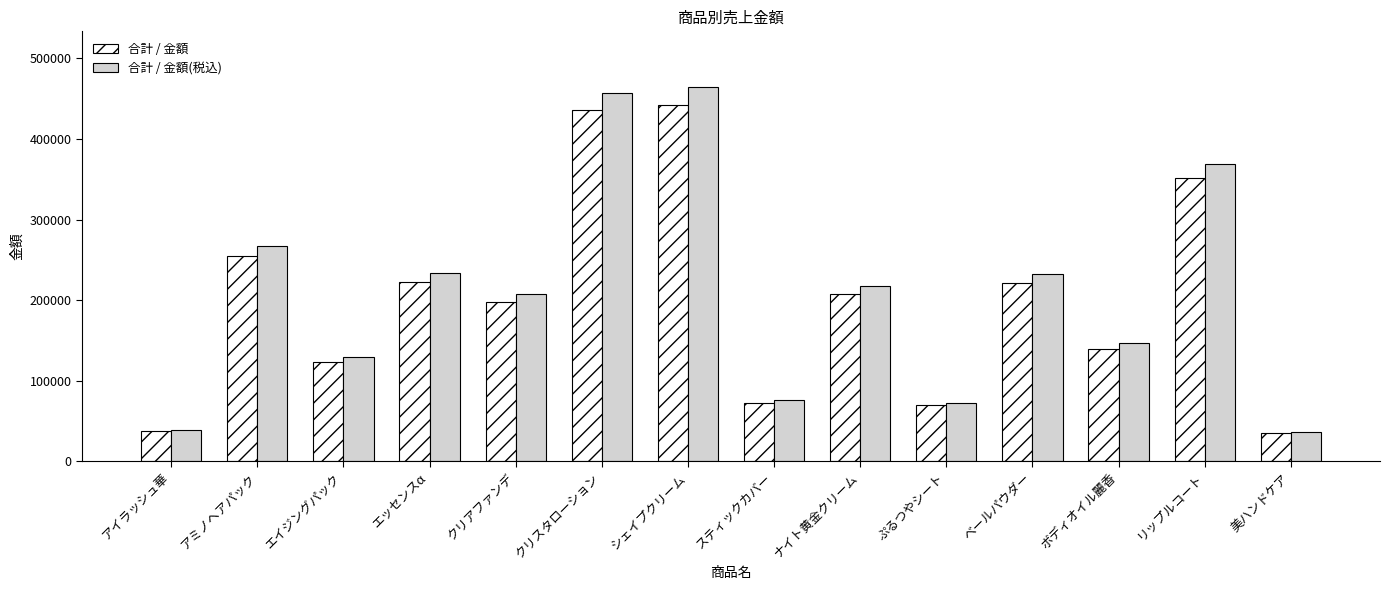

The 合計 / 金額(税込) series shows 333166.2 at クリアファンデ. True or false?

False